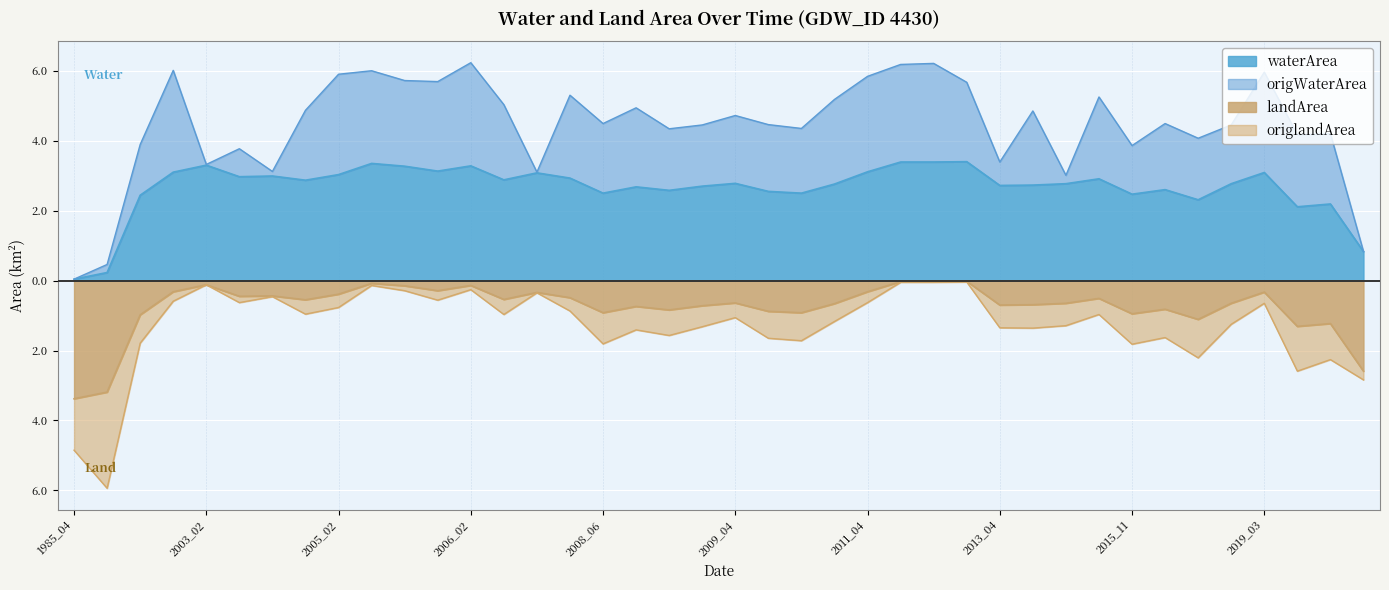

Is the value of landArea at 2012_03 greater than the value of waterArea at 1998_02?

No